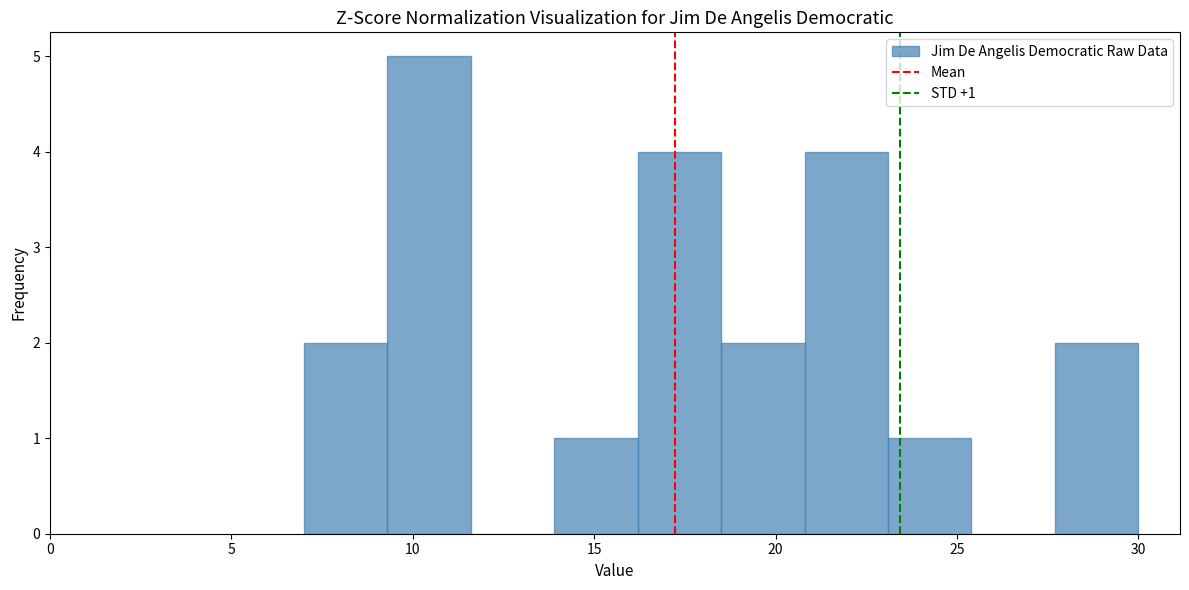

Which range on the x-axis has the tallest bar?

9.3 to 11.6